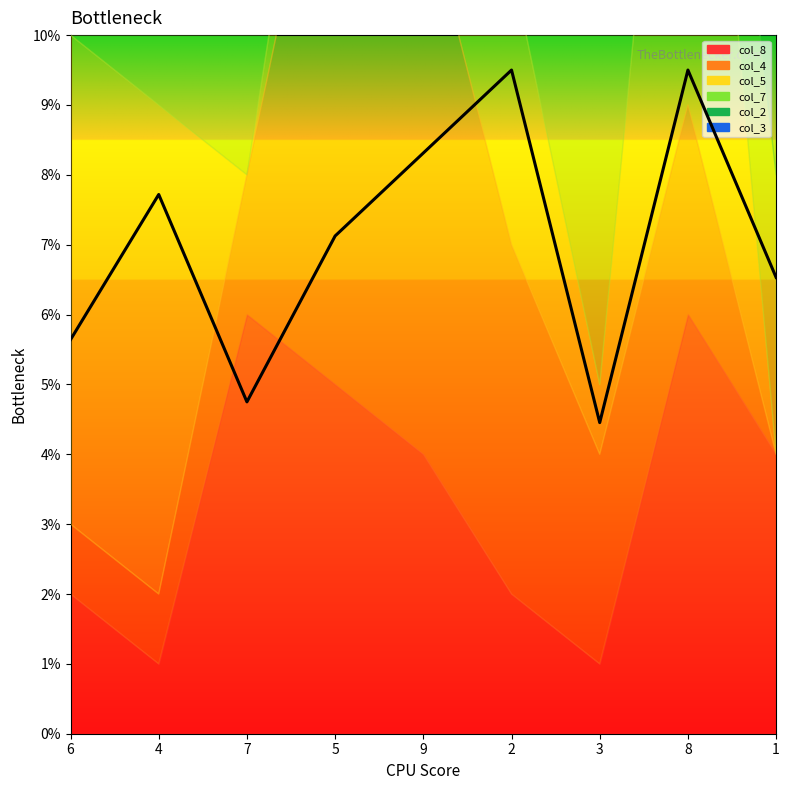

Does the chart display data point markers on the line(s)?

No